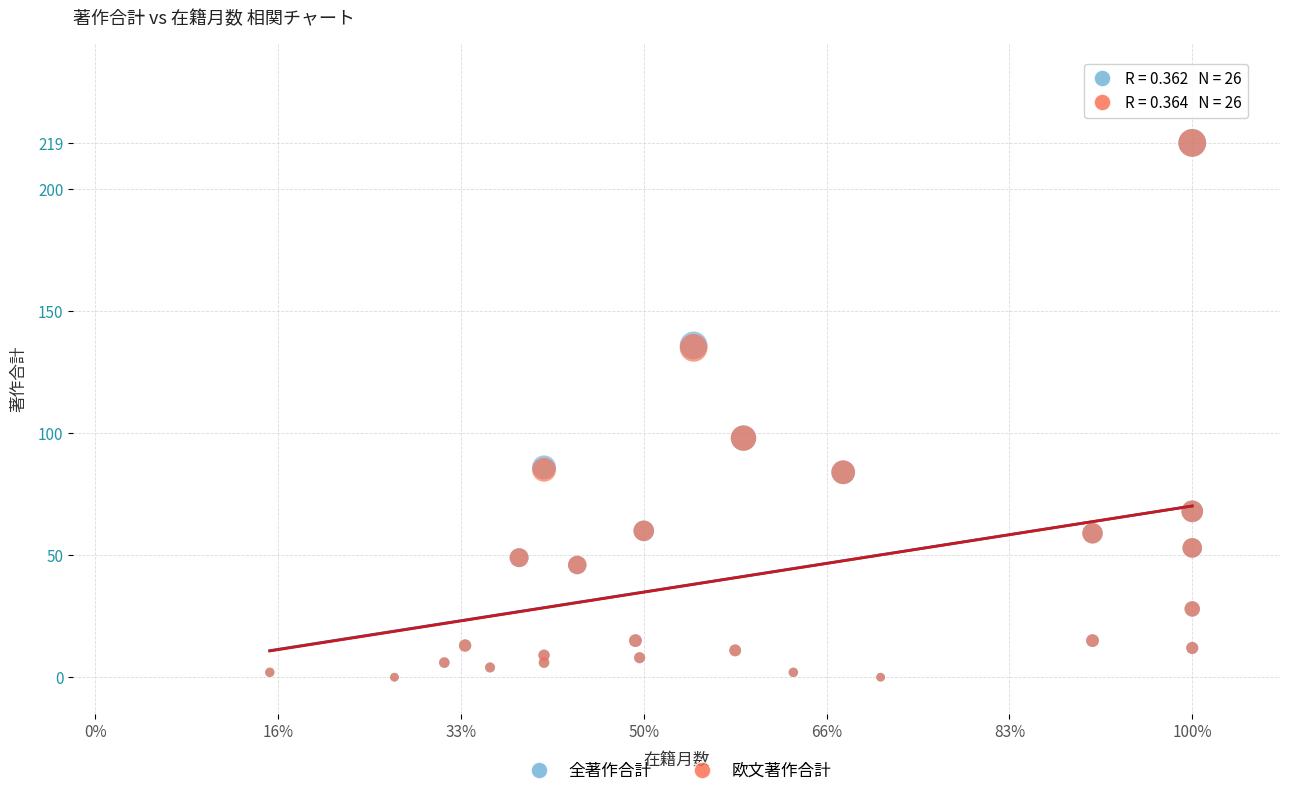

What are all the series names shown in the legend?

全著作合計, 欧文著作合計